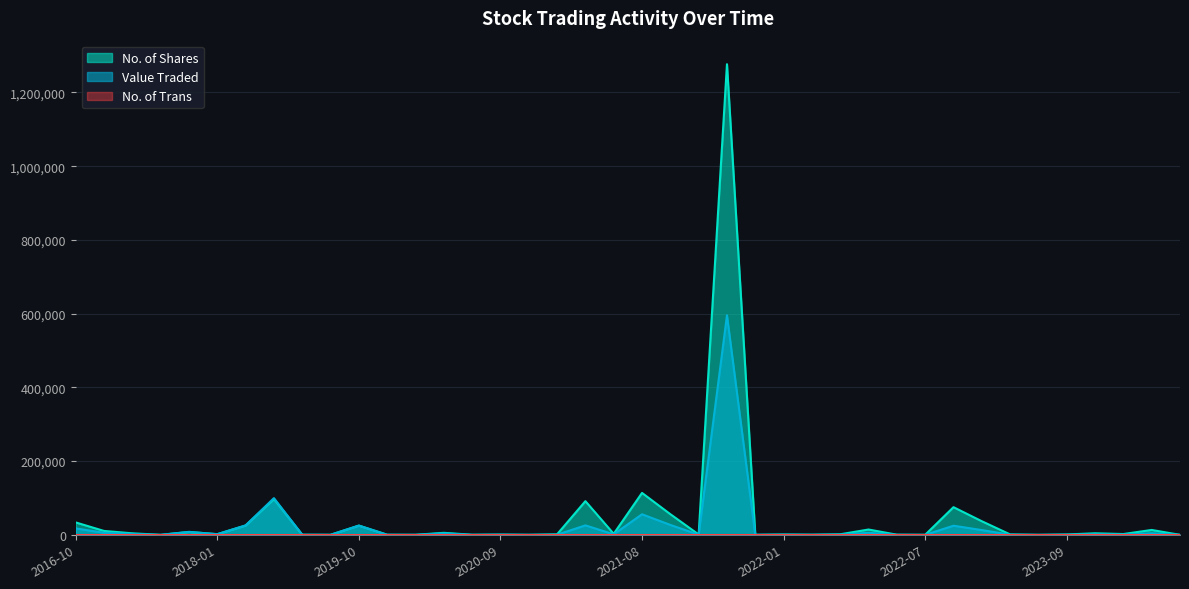

How many intersections are there between No. of Shares and Value Traded?

2